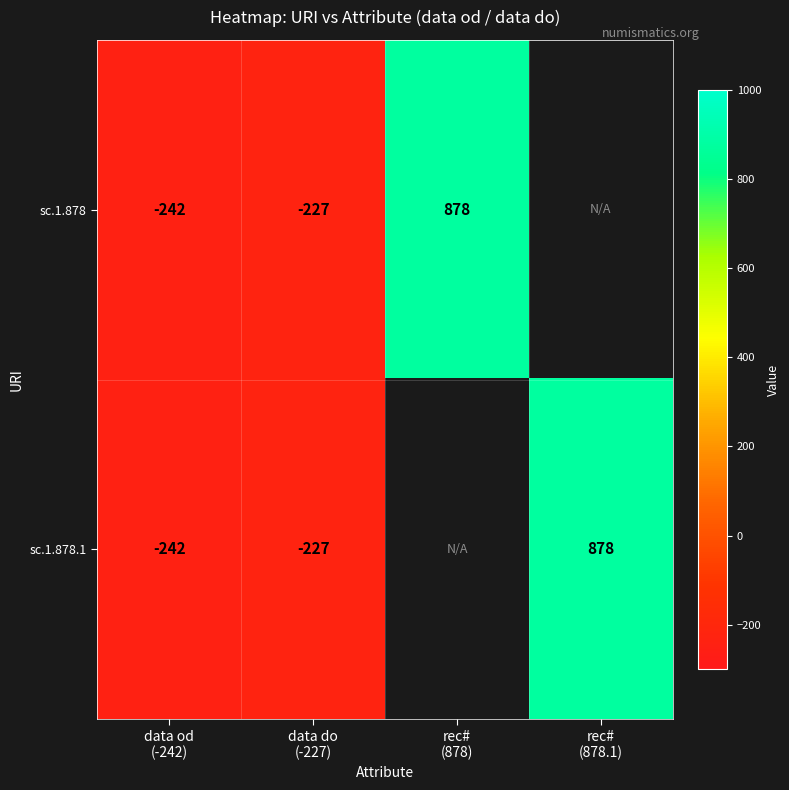

How many positive values does the sc.1.878.1 series have?

1